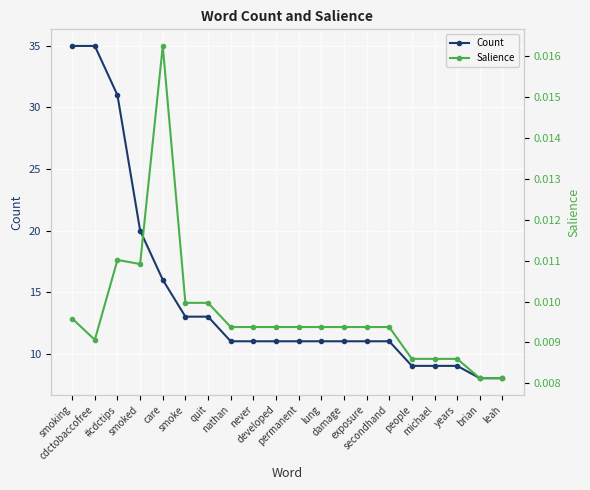

At care, list the series in order from largest to smallest.

Count, Salience